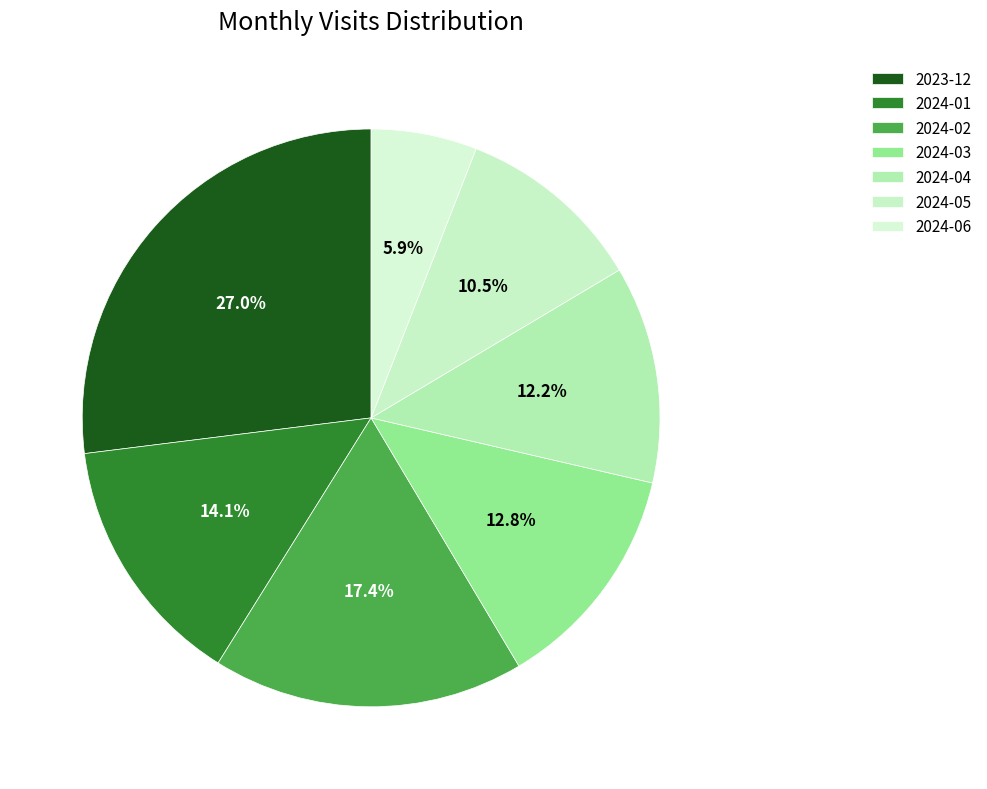

Does 2024-01 account for over 50% of the chart?

No